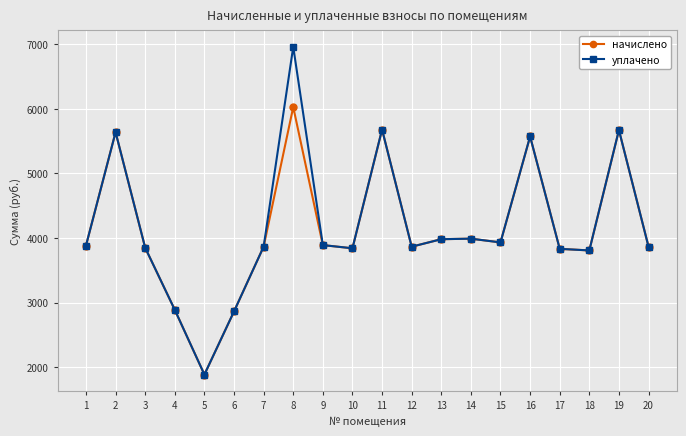

Which series has the largest range (max minus min)?

уплачено